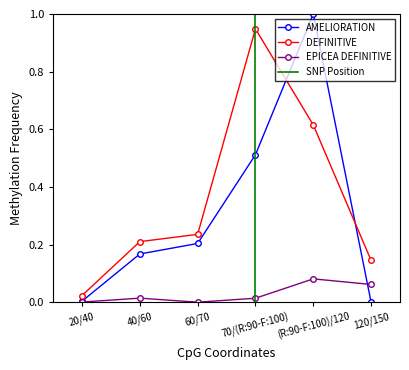

At which label does DEFINITIVE reach its peak?

70/(R:90-F:100)